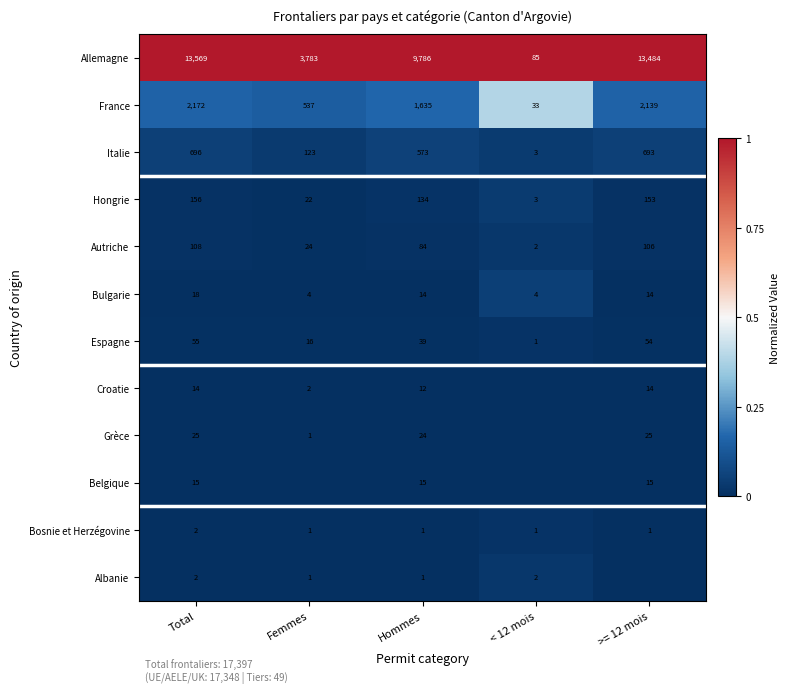

Where is France nearest to the value 1102?

Hommes